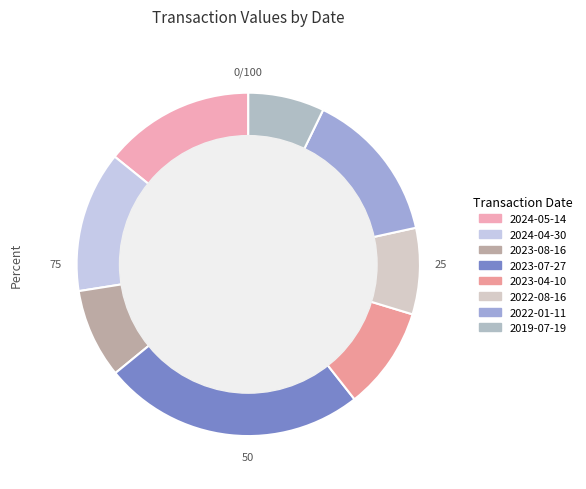

What percentage is the 2024-05-14 slice, to the nearest percent?

14%